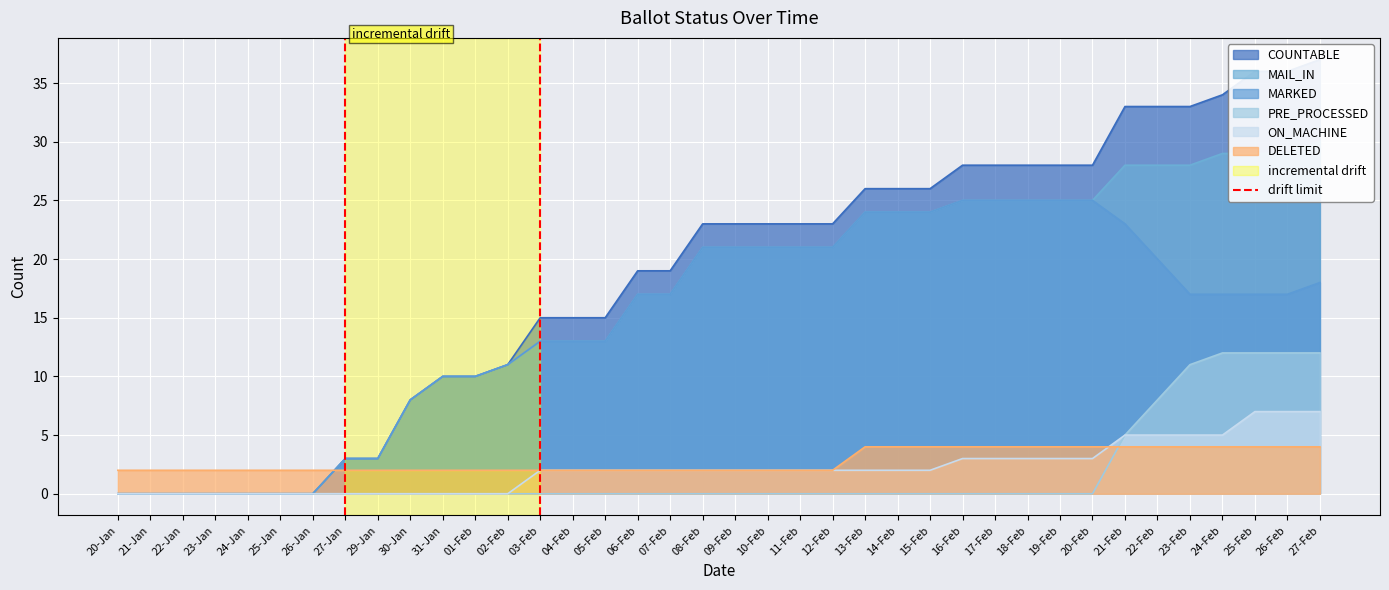

Where is PRE_PROCESSED nearest to the value 6?

21-Feb